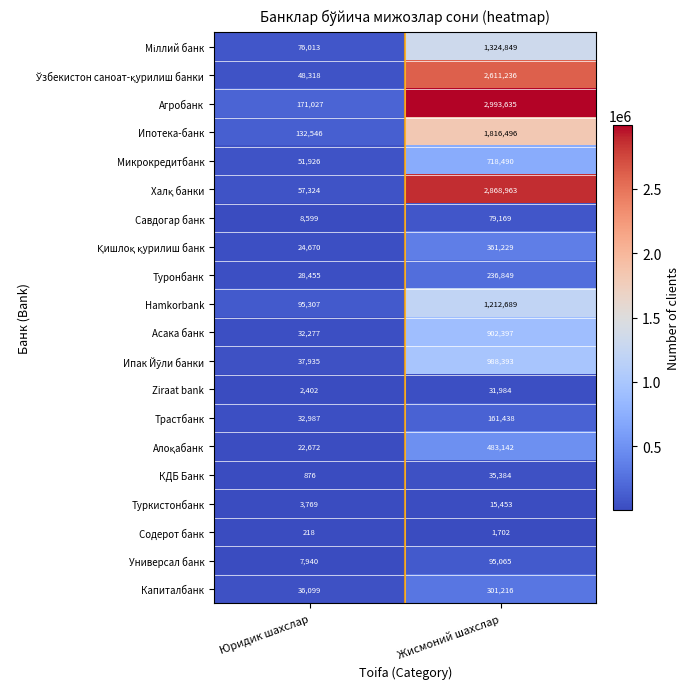

How many series are shown in this chart?

20